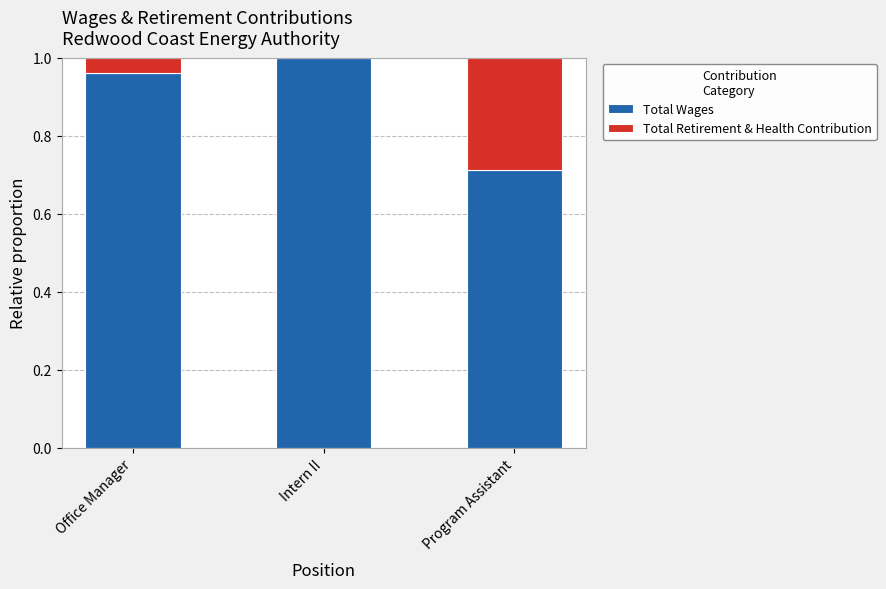

The value of Total Wages at Intern II is 1.0. True or false?

True